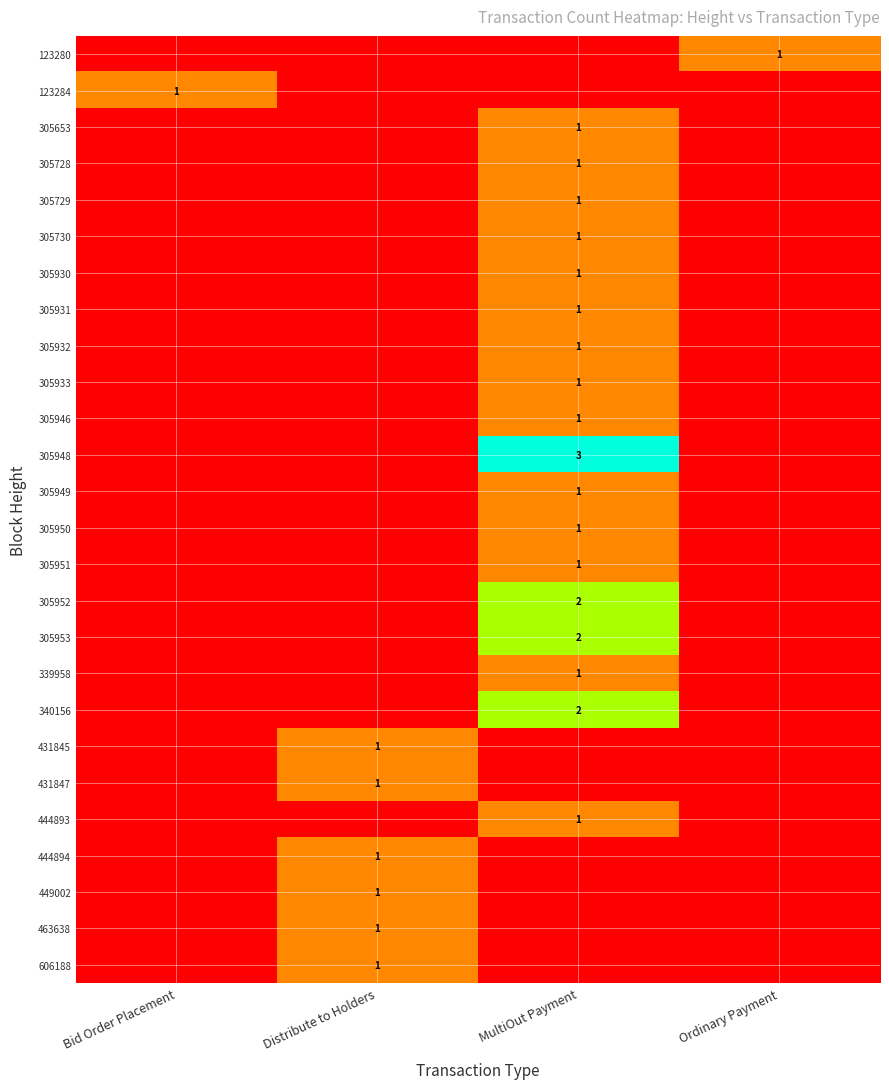

True or false: 305952 has a value of 2 at MultiOut Payment.

True